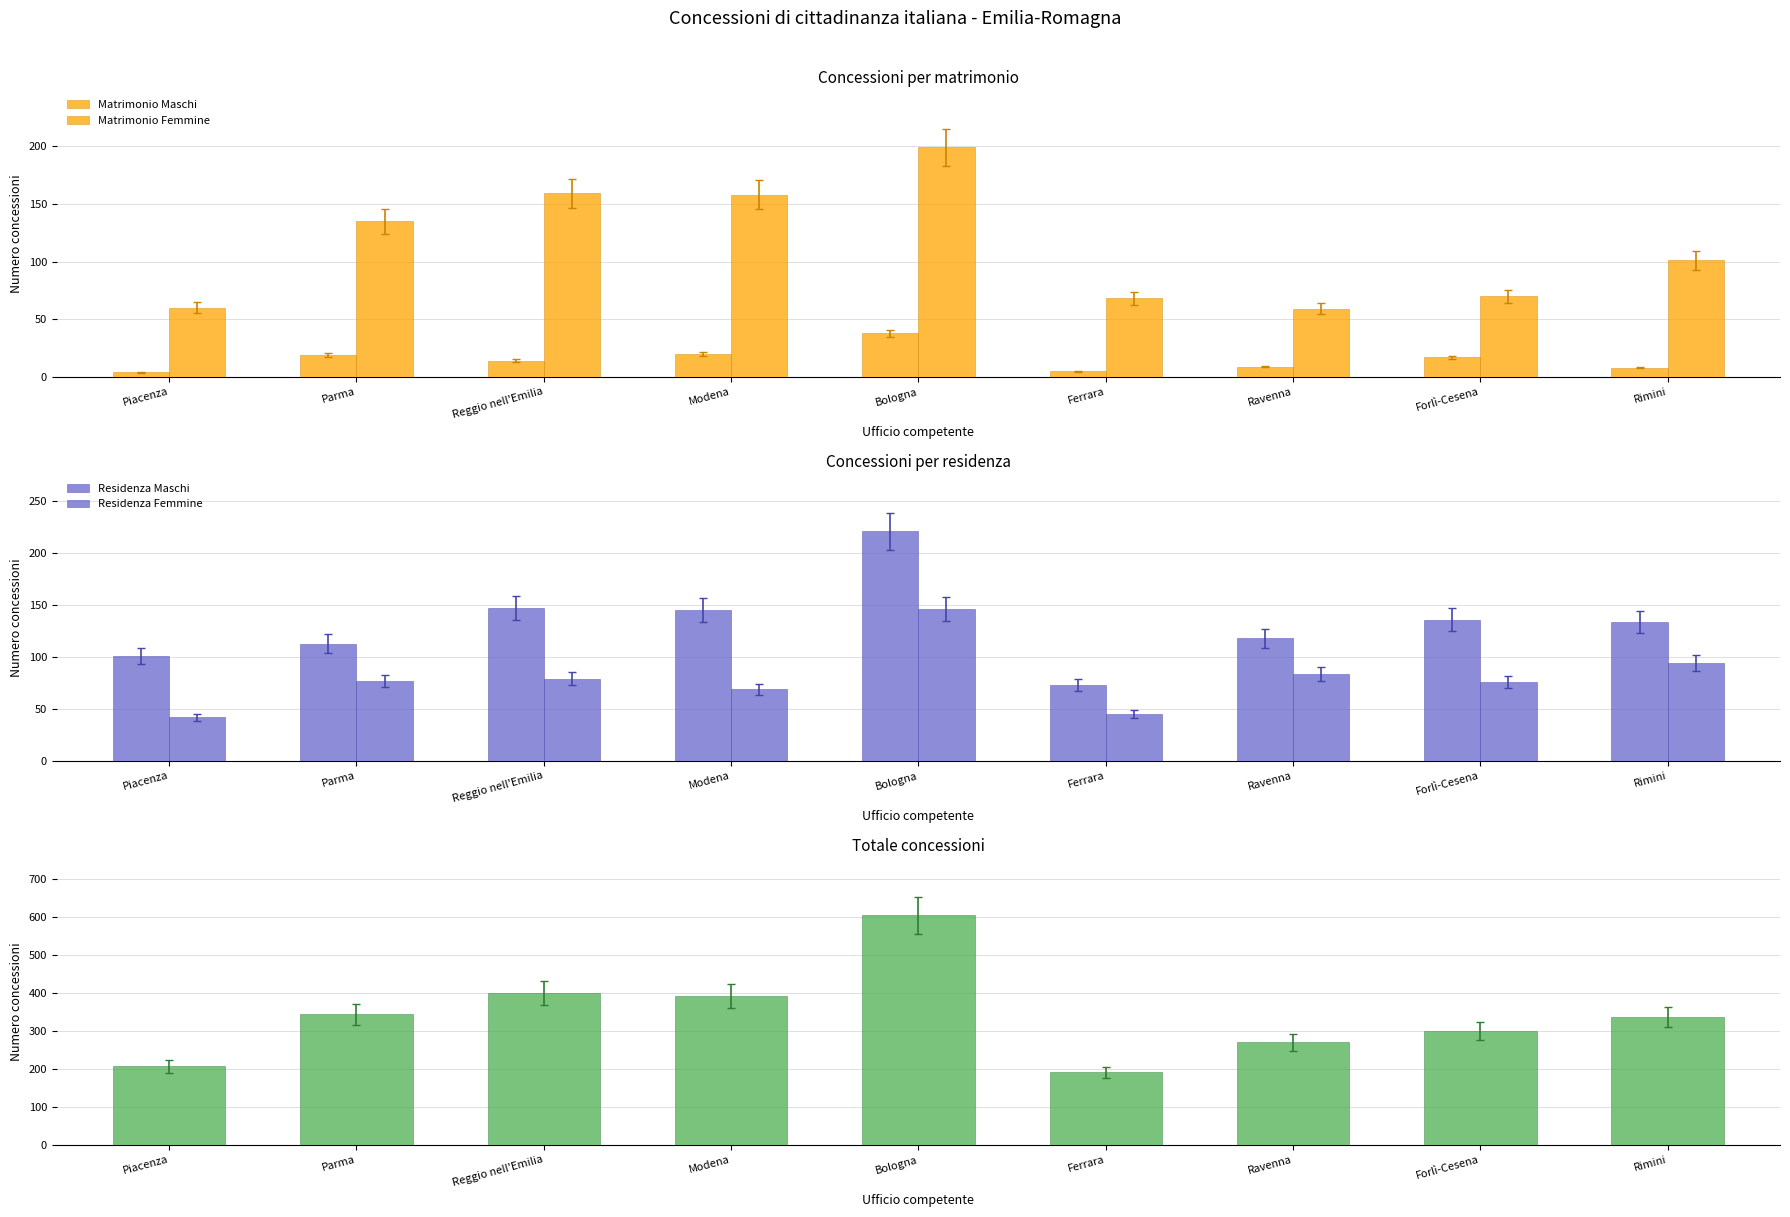

Is it true that Residenza Femmine equals 42 at Rimini?

False